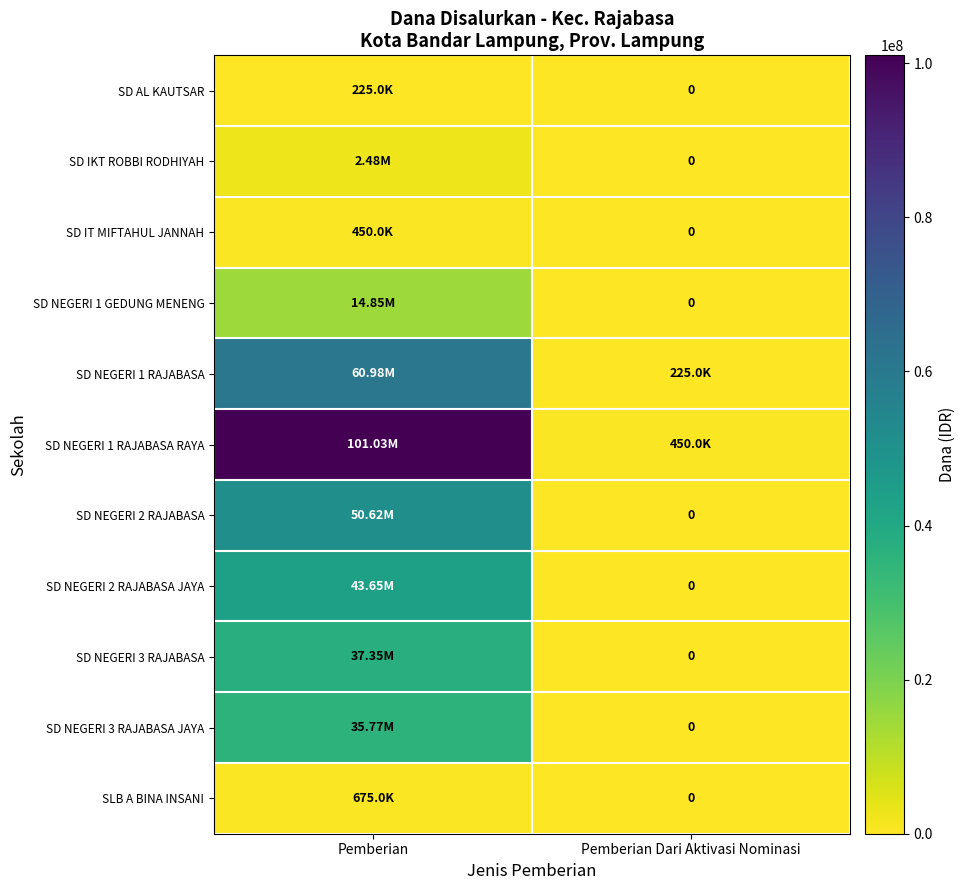

At Pemberian Dari Aktivasi Nominasi, list the series in order from smallest to largest.

SD AL KAUTSAR, SD IKT ROBBI RODHIYAH, SD IT MIFTAHUL JANNAH, SD NEGERI 1 GEDUNG MENENG, SD NEGERI 2 RAJABASA, SD NEGERI 2 RAJABASA JAYA, SD NEGERI 3 RAJABASA, SD NEGERI 3 RAJABASA JAYA, SLB A BINA INSANI, SD NEGERI 1 RAJABASA, SD NEGERI 1 RAJABASA RAYA